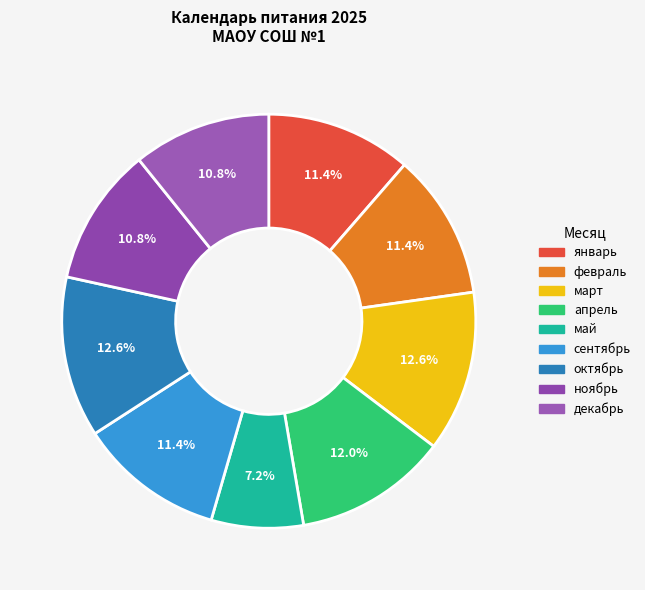

Between январь and март, which is larger?

март